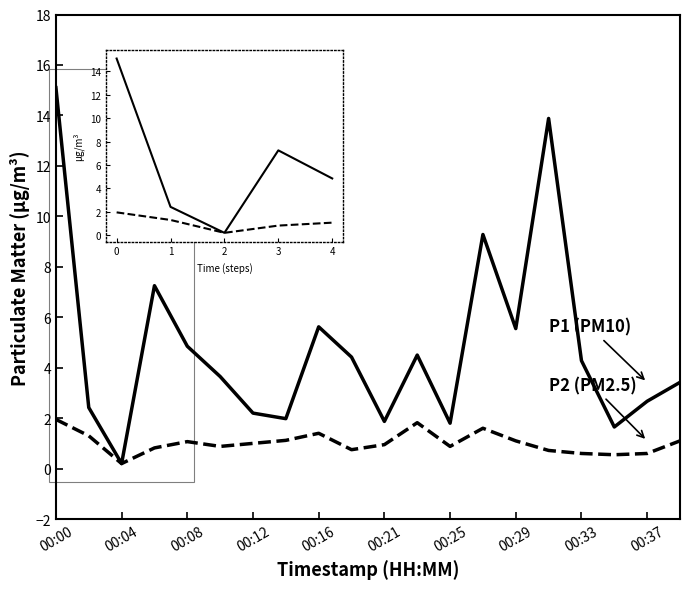

What is the maximum value shown in the chart?

15.1